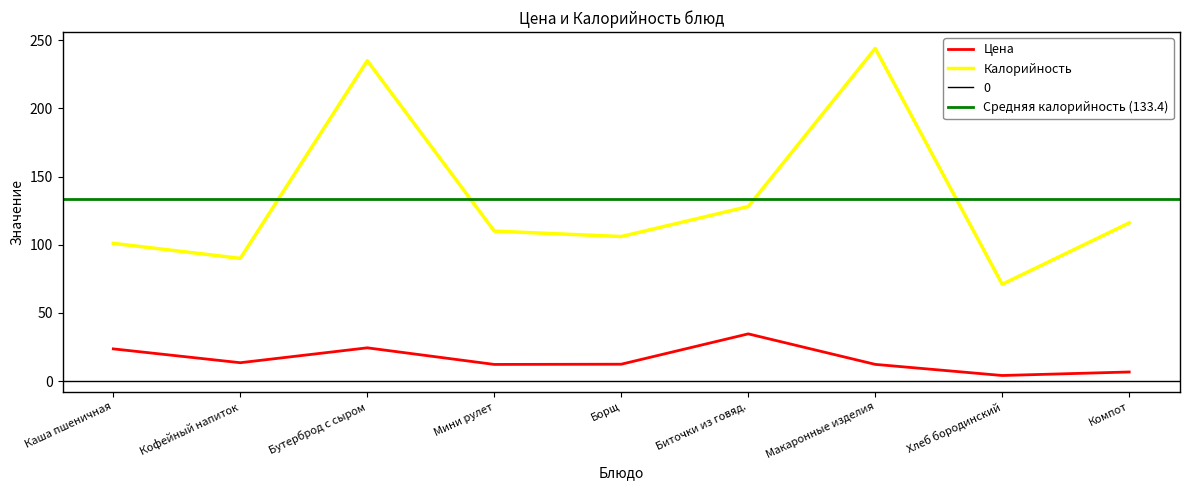

Where is the first local minimum for Цена?

Кофейный напиток